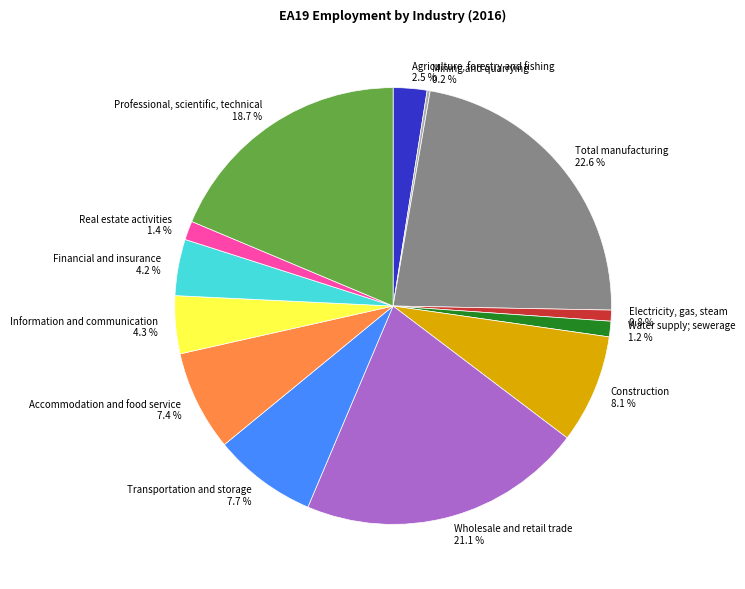

Does Construction represent more than half of the total?

No